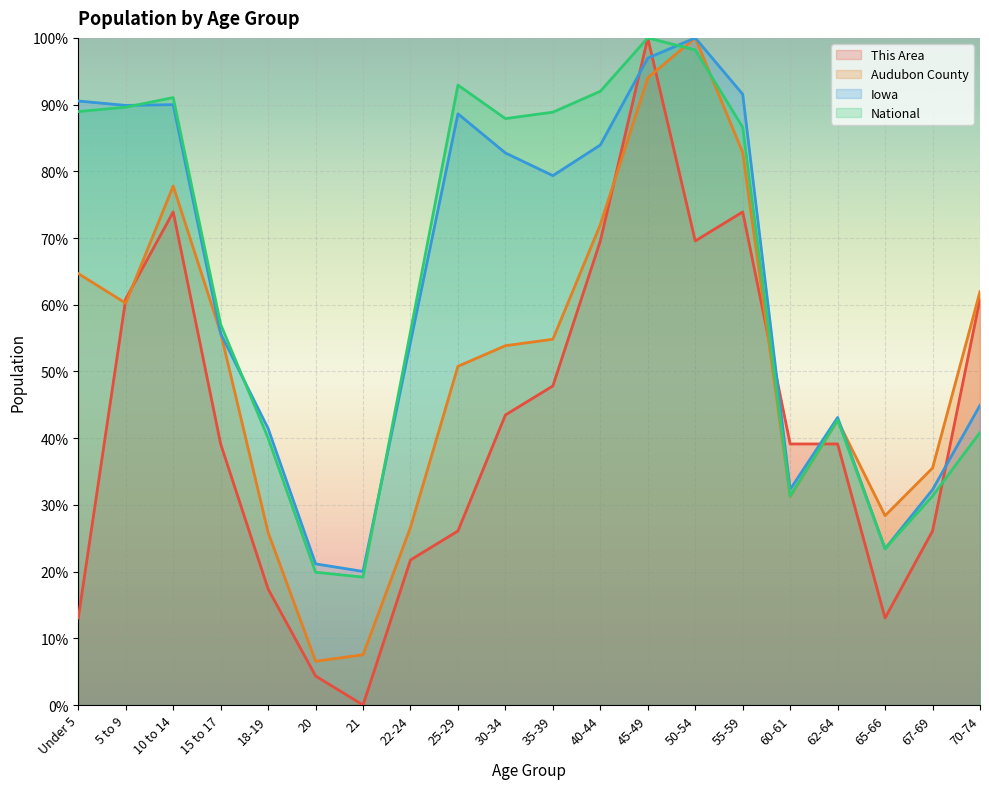

What is the greatest value displayed?

100.0